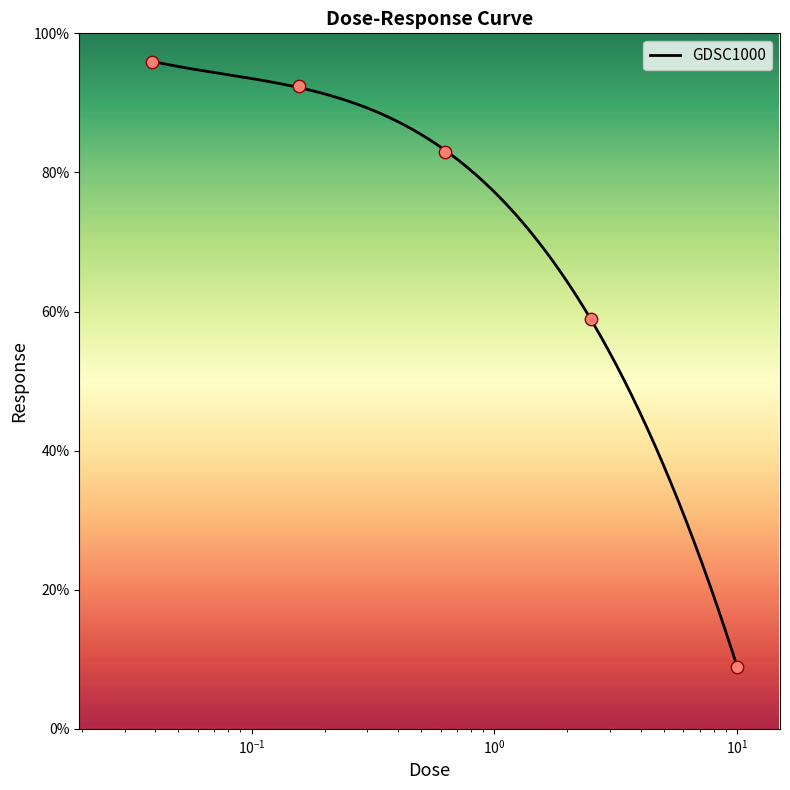

What is the change in value from 0.0390625 to 0.15625?

-3.6